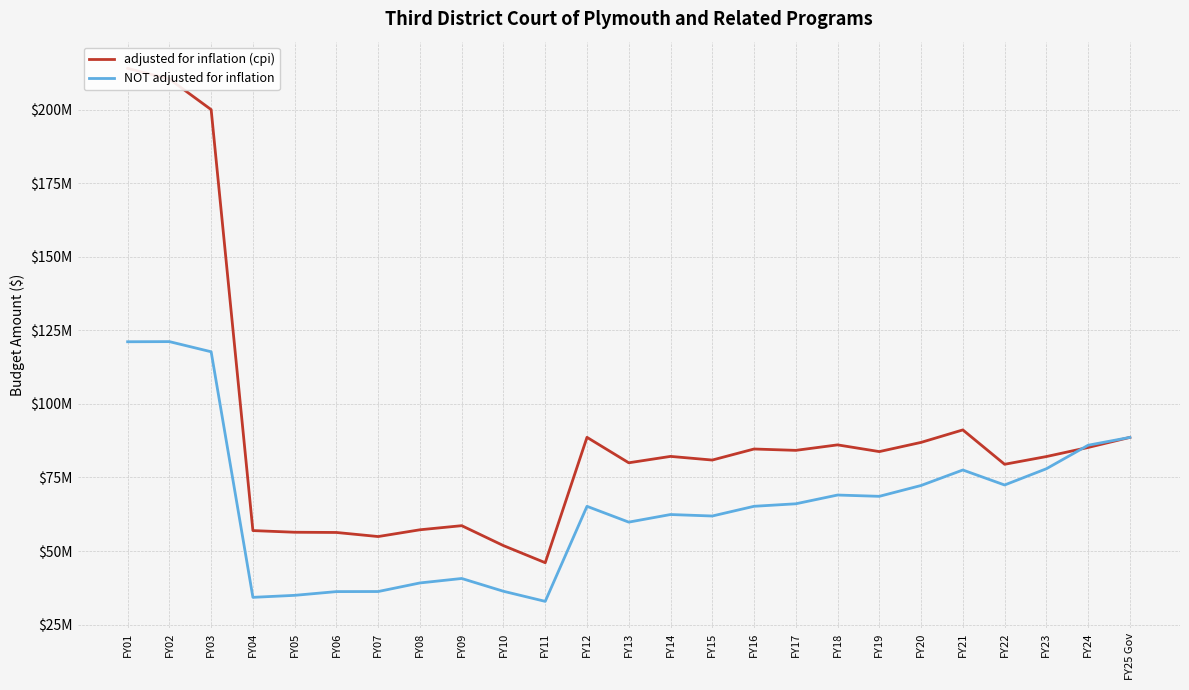

True or false: adjusted for inflation (cpi) has a value of 23948365 at FY05.

False